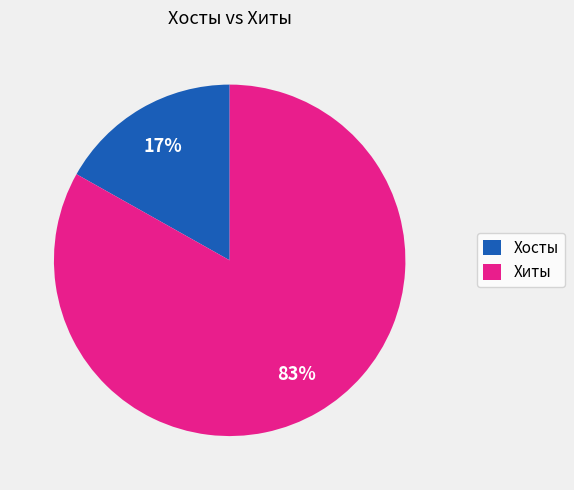

What is the ratio of the value at Хиты to the value at Хосты?

4.9